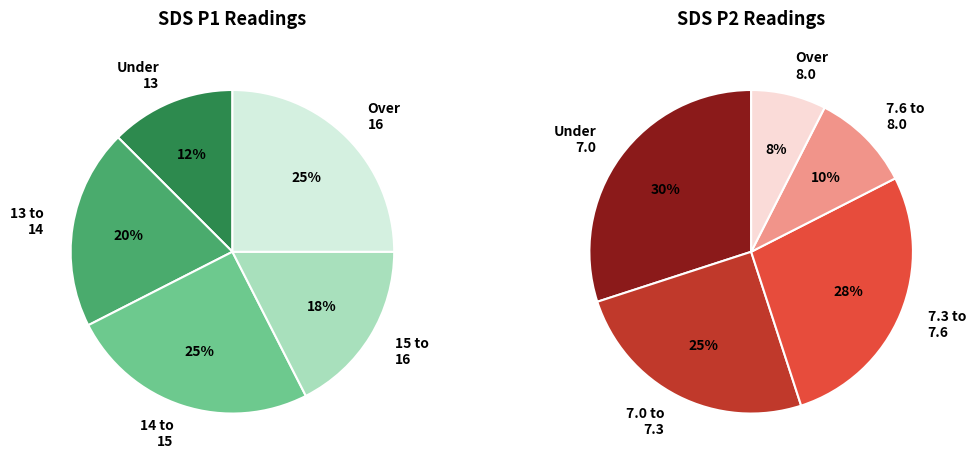

Is there a majority slice in this chart?

No